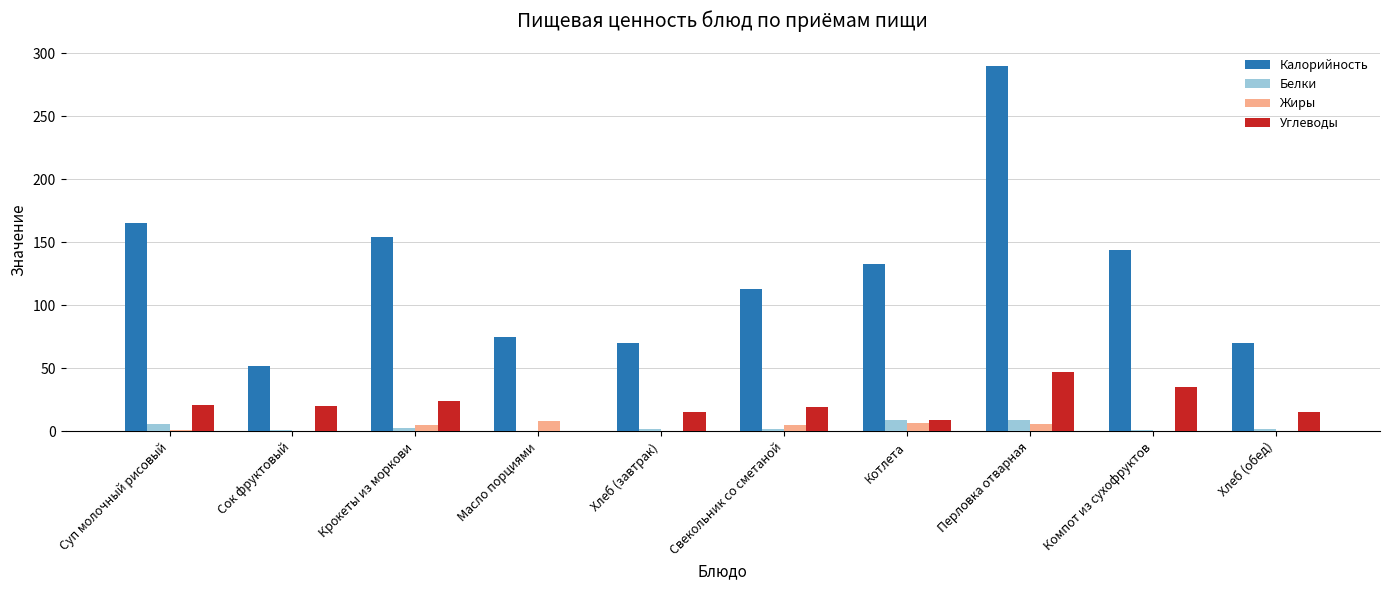

What is the sum of all Углеводы values?

205.2